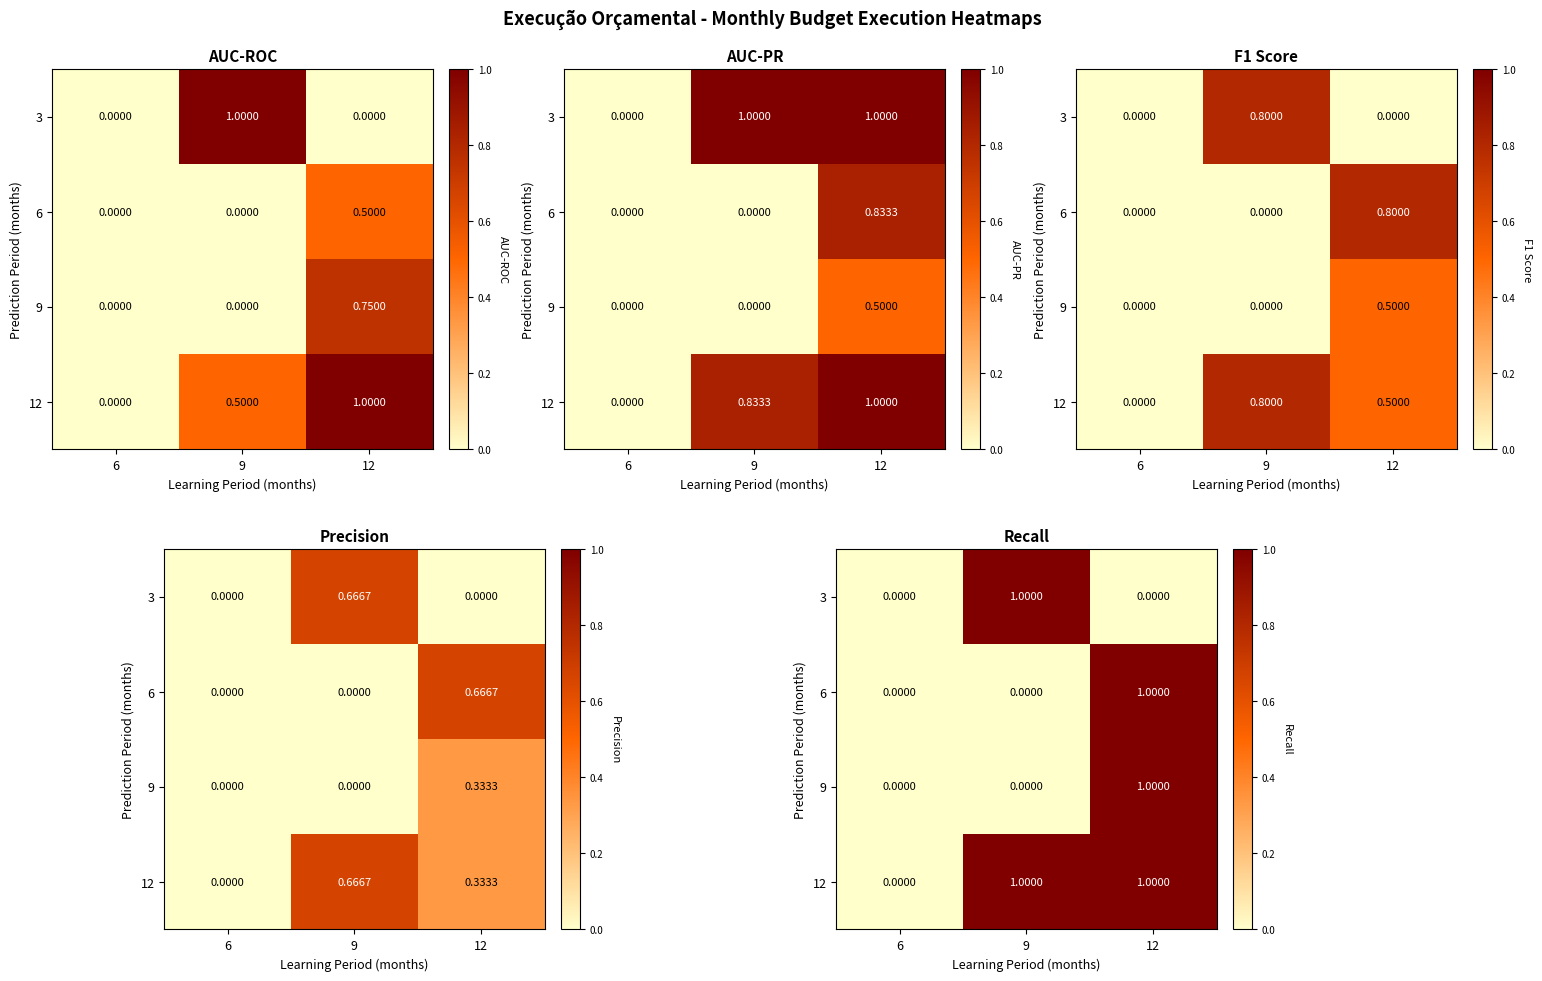

Is the value of 9 at 9 greater than the value of 12 at 9?

No